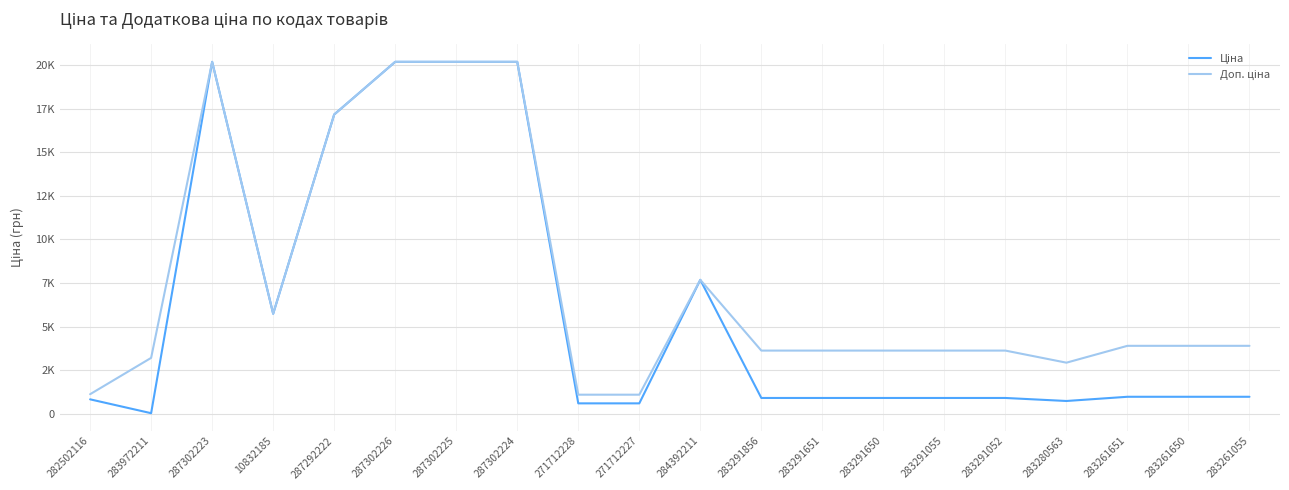

Does the chart have visible grid lines?

Yes